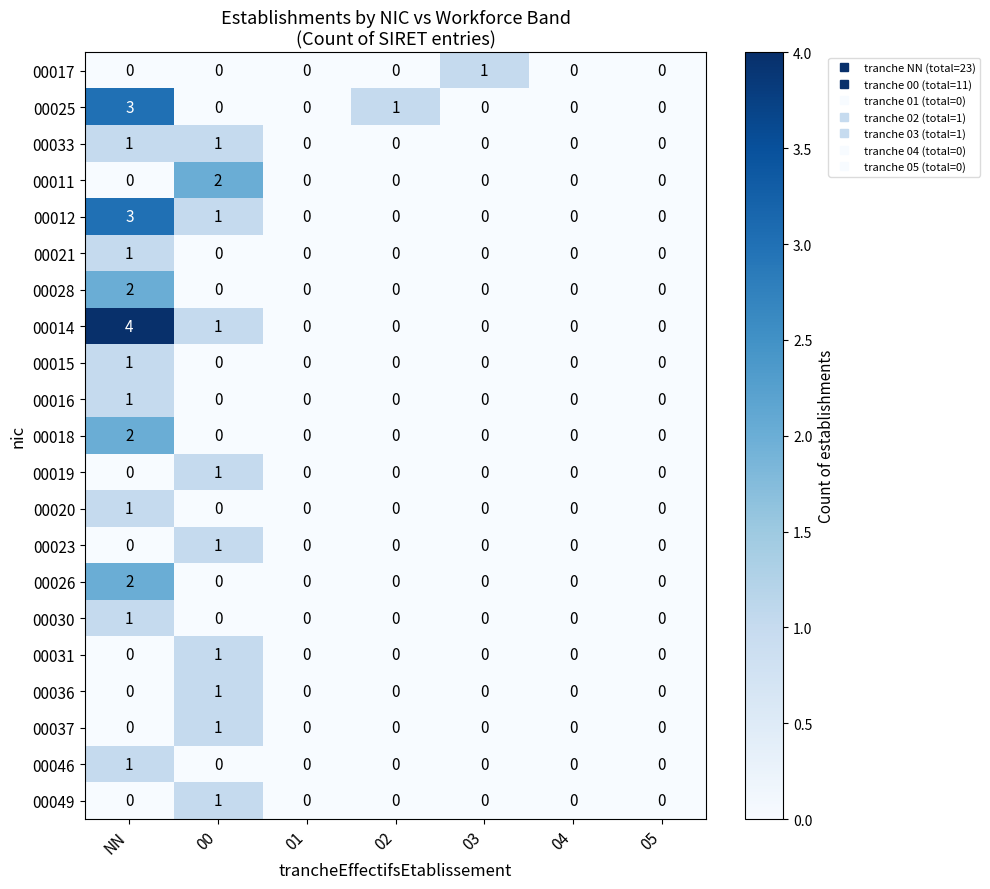

At how many categories does at least one series exceed 3?

1